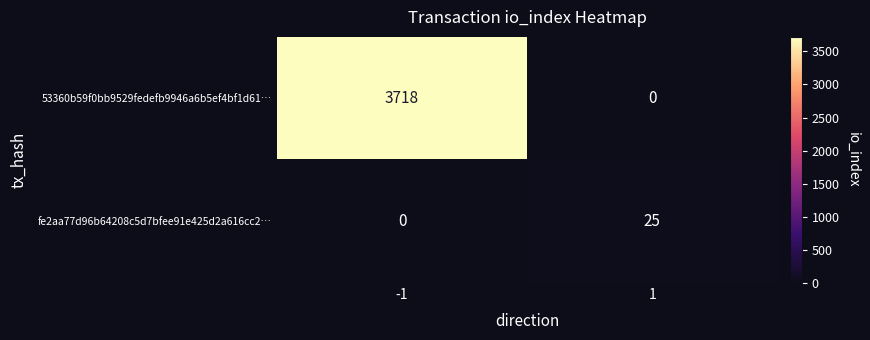

How many values in fe2aa77d96b64208c5d7bfee91e425d2a616cc2… are above zero?

1